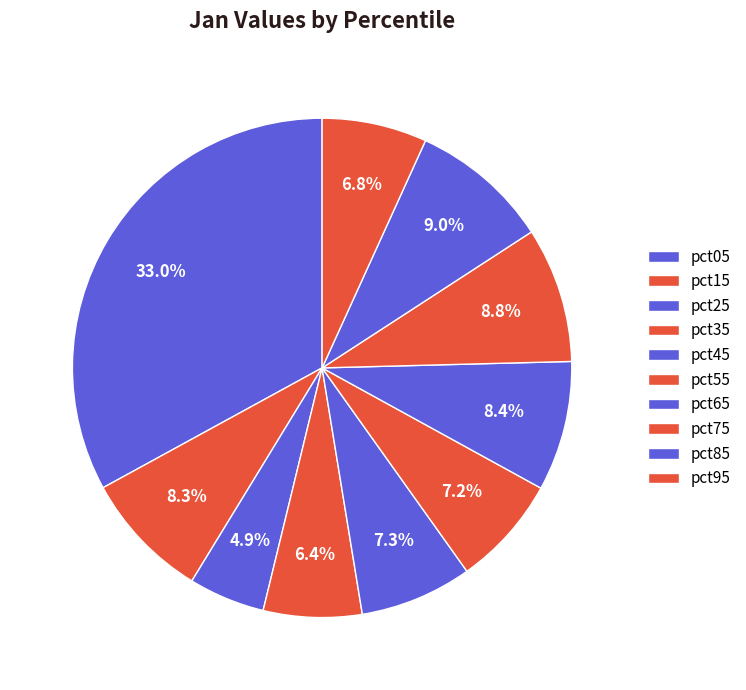

Count the number of slices in the pie.

10